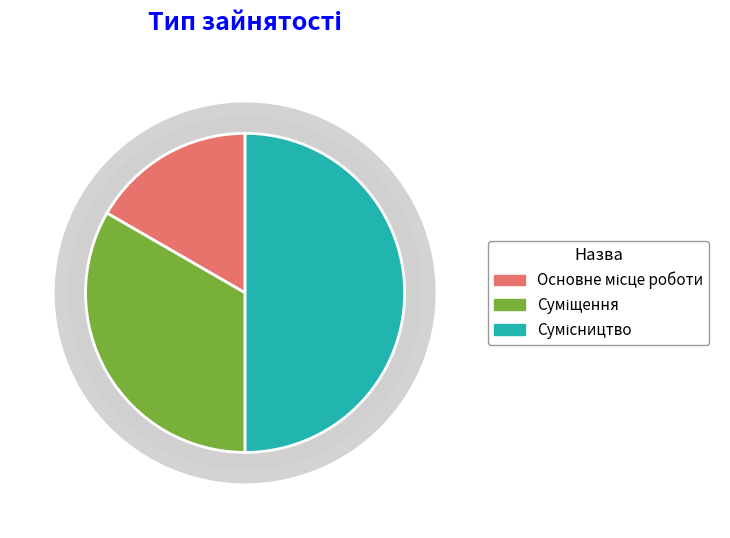

Is there any slice that represents more than half of the pie?

No